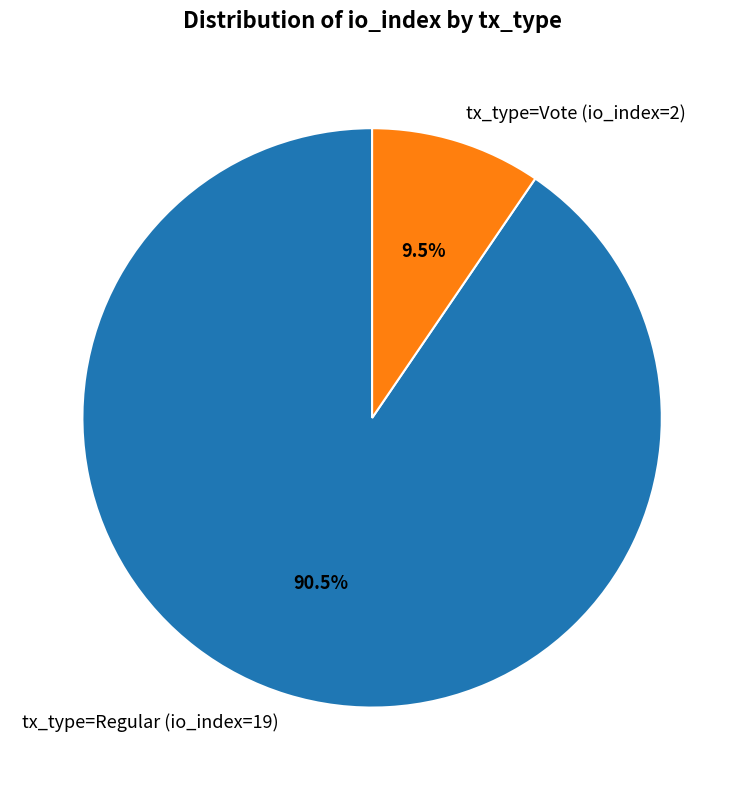

To the nearest percent, what is the average slice percentage?

50%